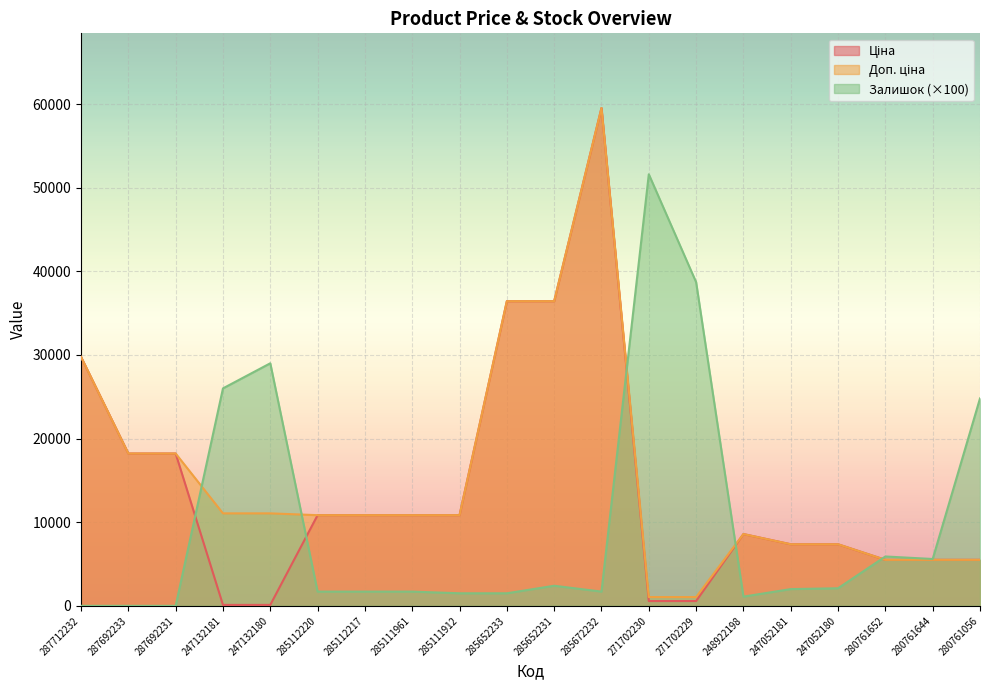

Which series has the largest total across all categories?

Доп. ціна